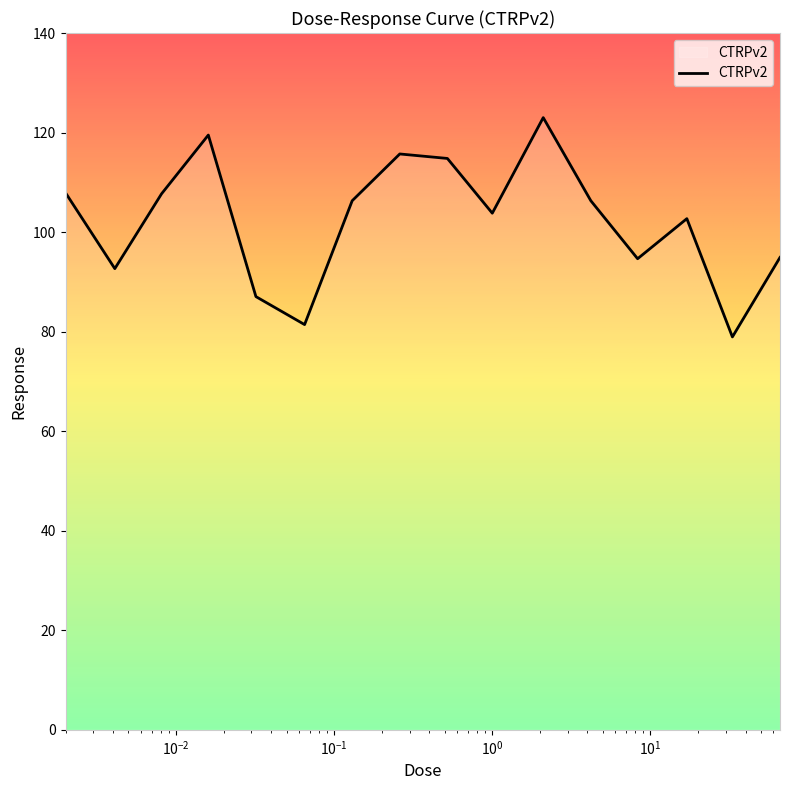

What is the greatest value displayed?

123.0